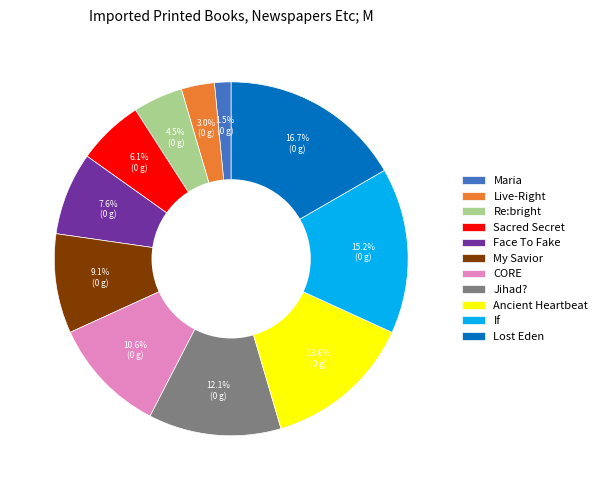

How many slices are in this pie chart?

11